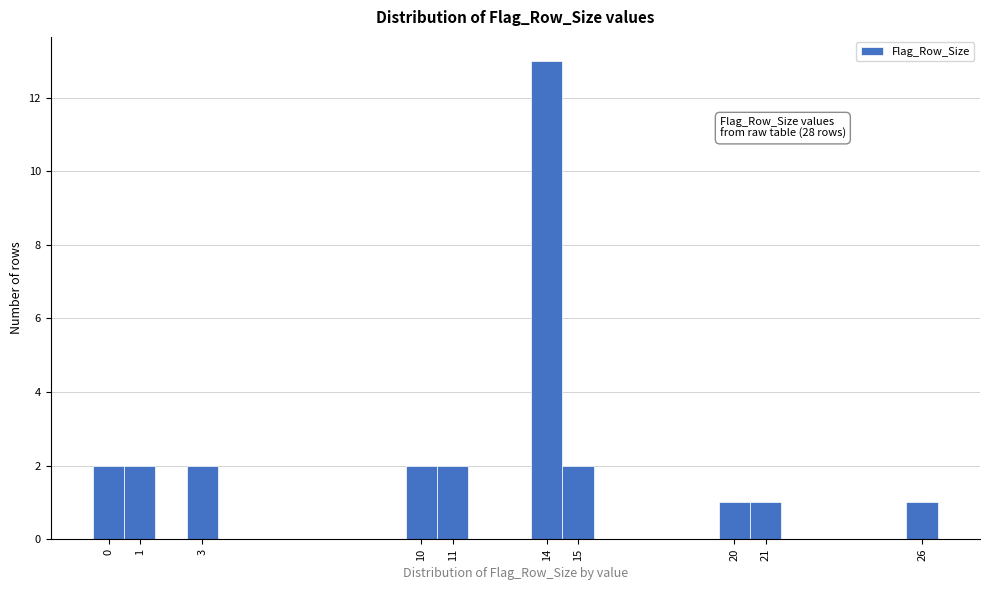

Which range on the x-axis has the tallest bar?

13.5 to 14.5